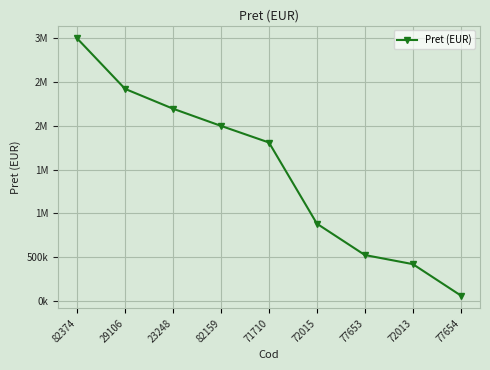

List the labels in order of value, smallest first.

77654, 72013, 77653, 72015, 71710, 82159, 23248, 29106, 82374